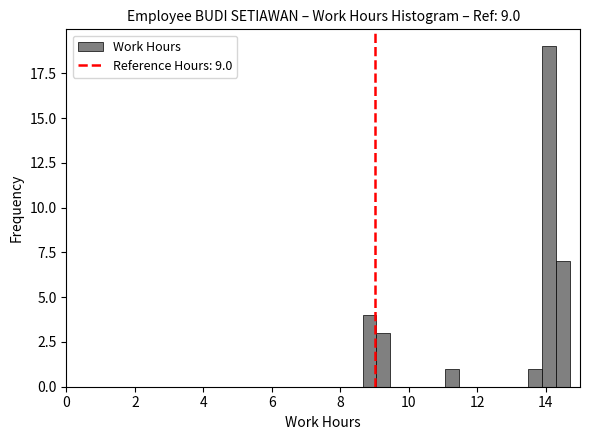

Read against the x-axis, roughly where is the centre of the tallest bar?

14.0